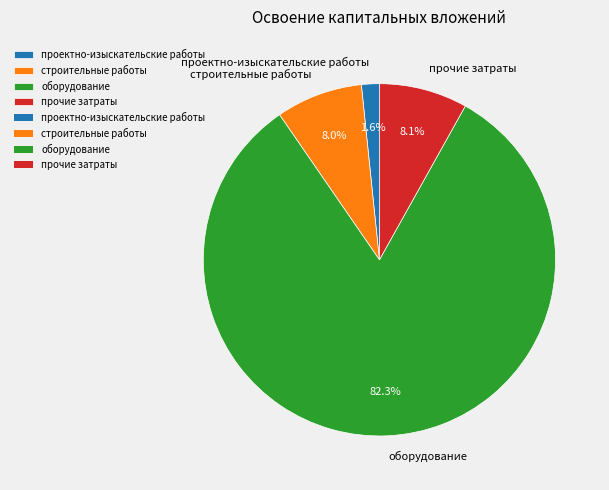

What is the largest slice in the pie chart?

оборудование